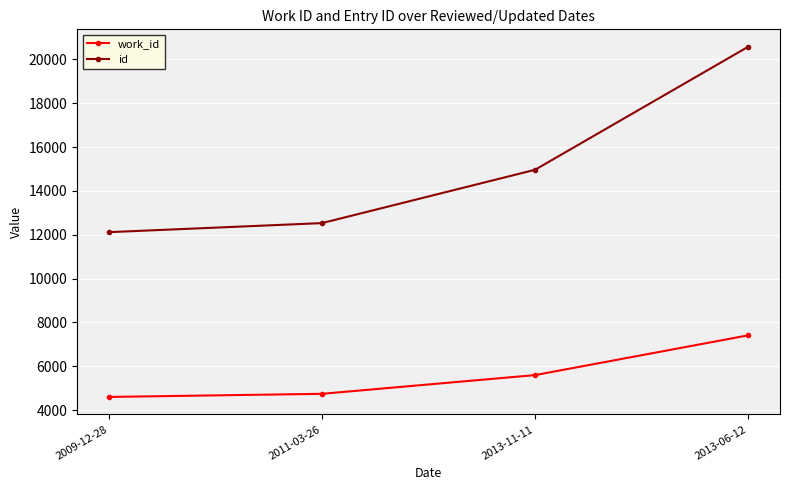

Which series changed the most between 2013-11-11 and 2013-06-12?

id